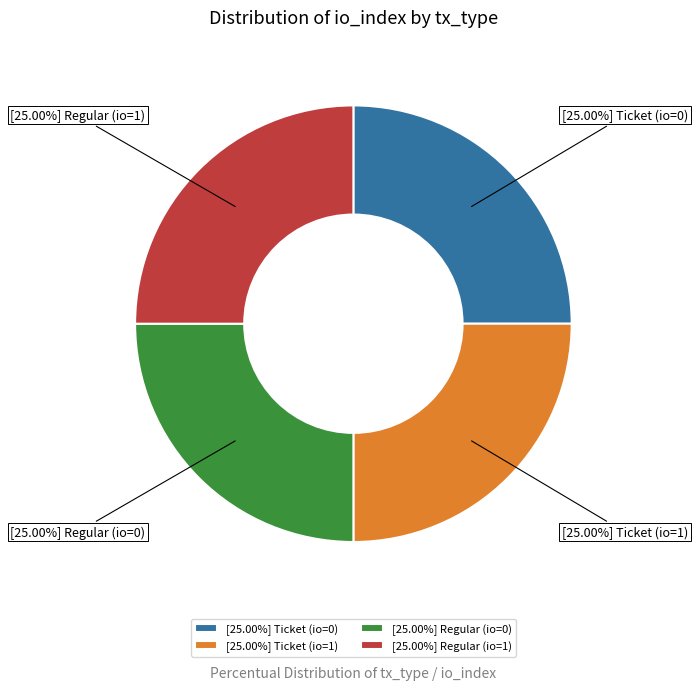

Approximately how many times larger is the value at [25.00%] Regular (io=1) compared to [25.00%] Ticket (io=1)?

1.0